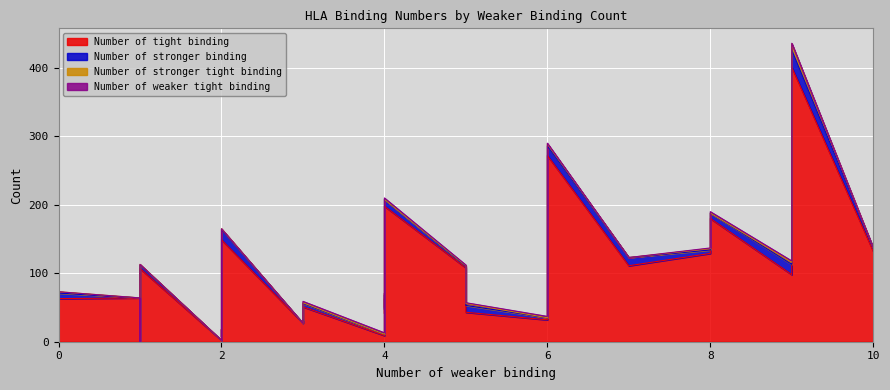

True or false: Number of stronger binding and Number of tight binding intersect in this chart.

True